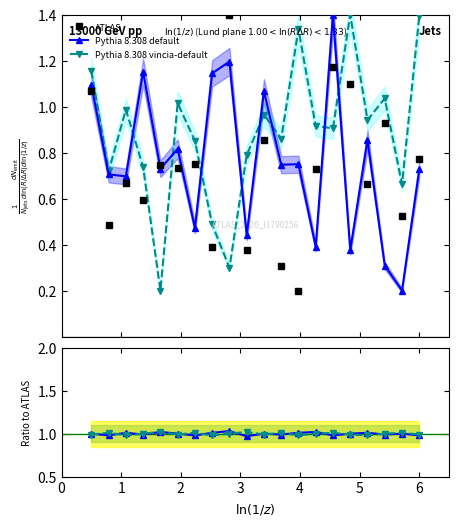

Does the chart have visible grid lines?

No